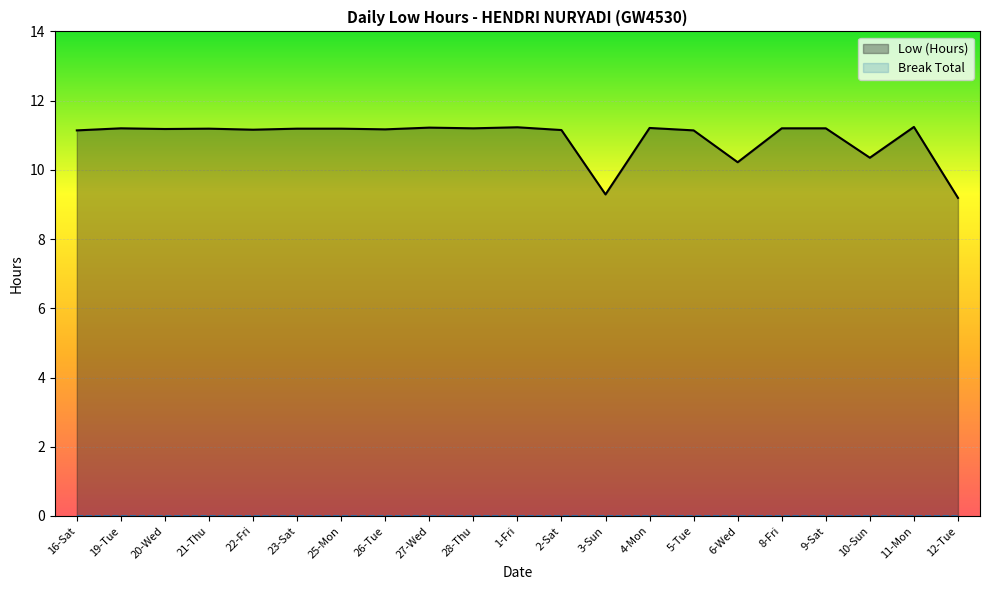

What is the label of the 9th point from the right?

3-Sun